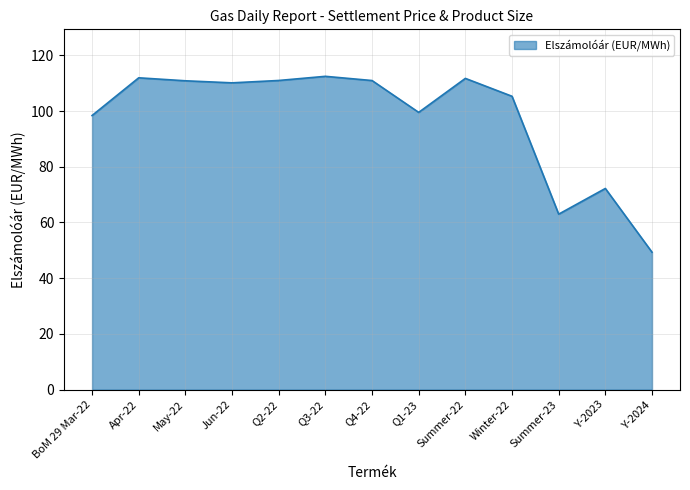

What is the difference between the values at Summer-23 and Q1-23?

36.5